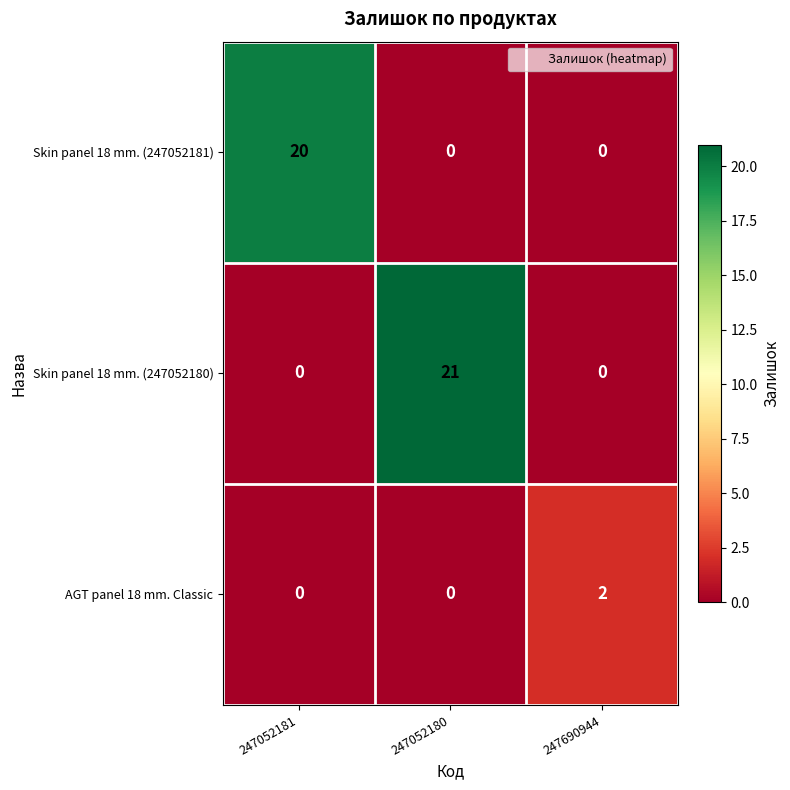

Reading left to right, transcribe all the data shown in this chart.

Skin panel 18 mm. (247052181): 247052181=20	247052180=0	247690944=0
Skin panel 18 mm. (247052180): 247052181=0	247052180=21	247690944=0
AGT panel 18 mm. Classic: 247052181=0	247052180=0	247690944=2